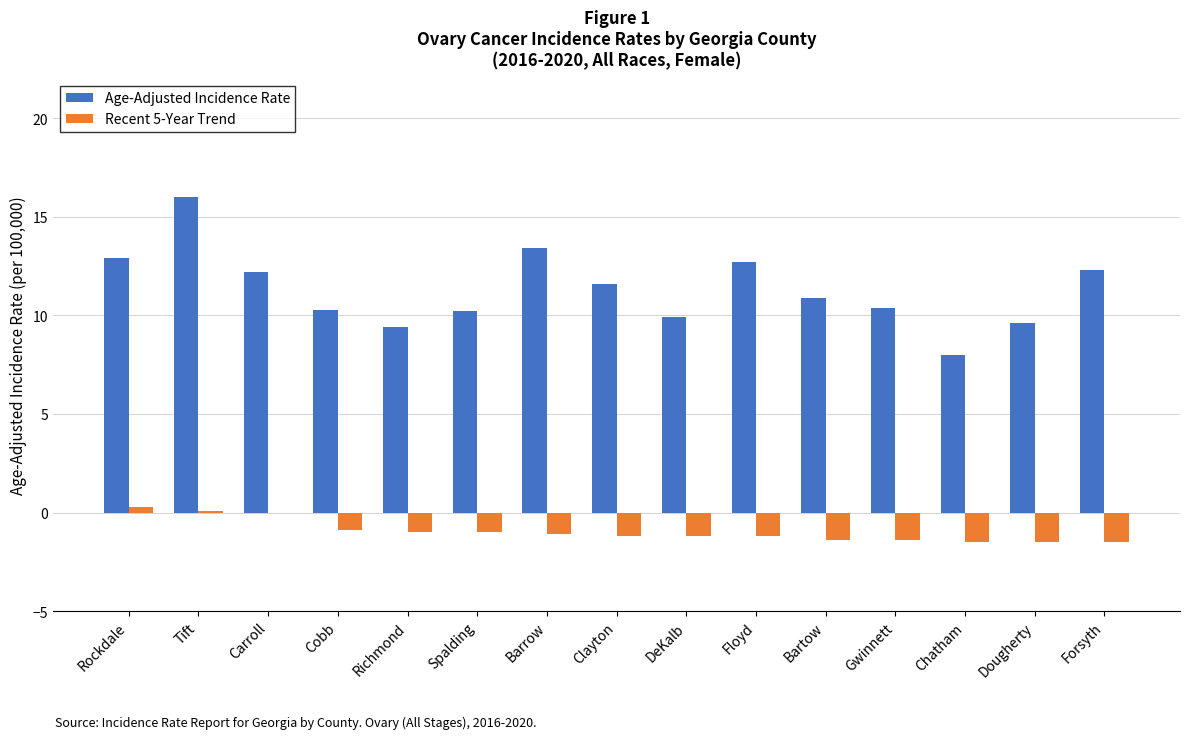

How many series are shown in this chart?

2